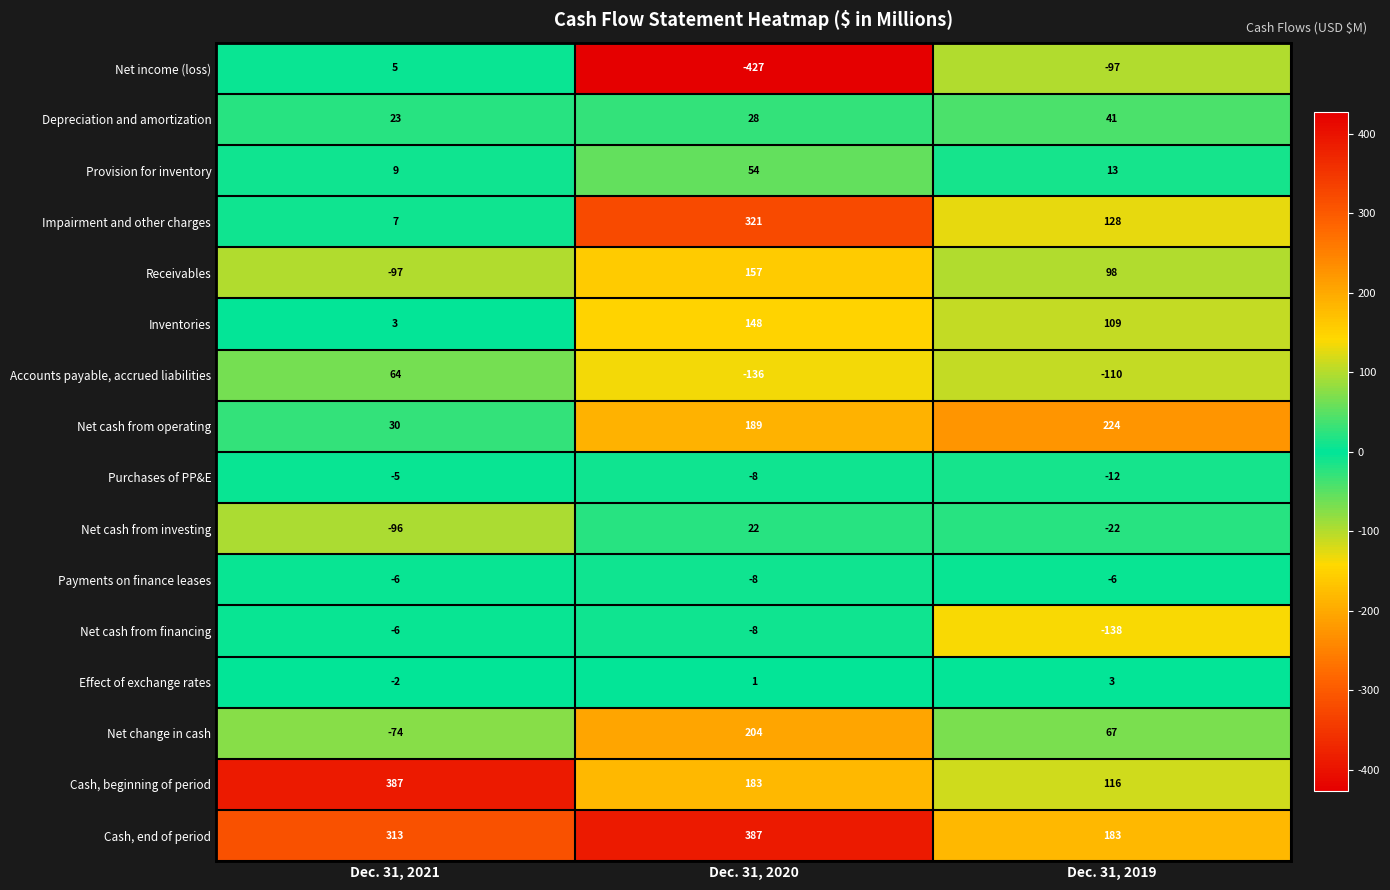

What is the greatest value displayed?

387